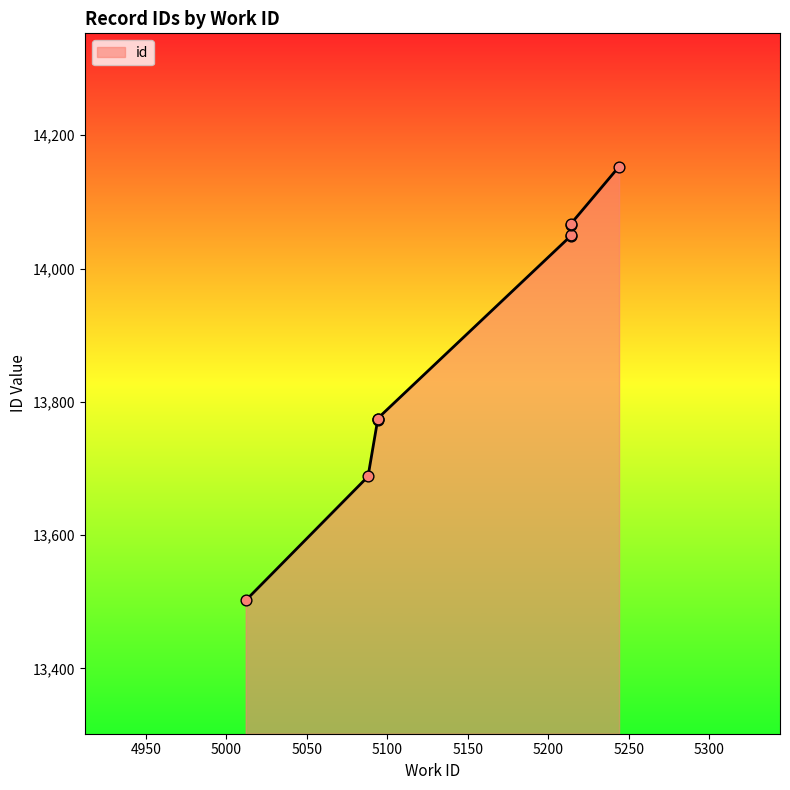

What is the ratio of the value at 5214 to the value at 5094?

1.0